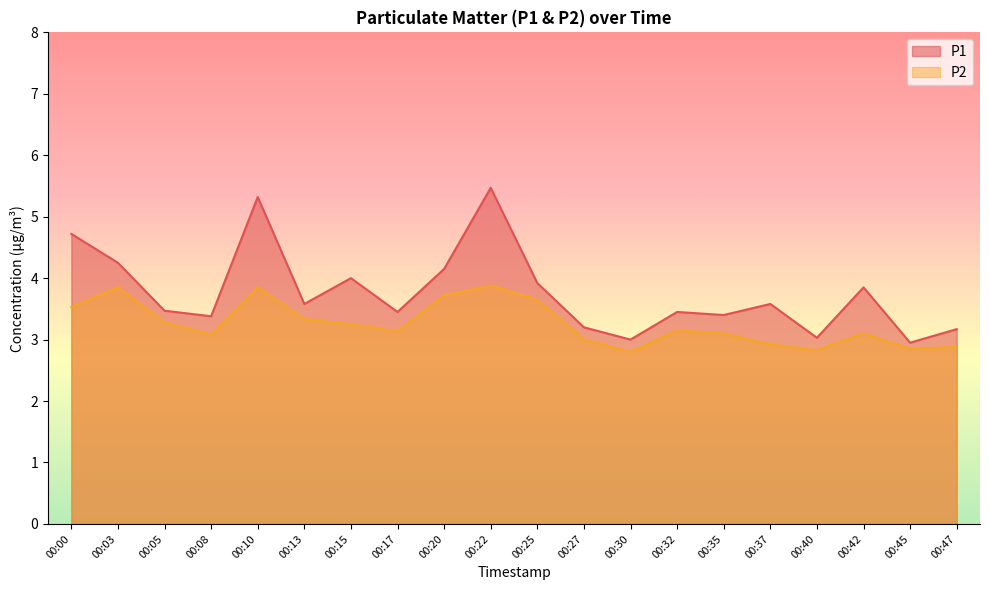

Reading left to right, transcribe all the data shown in this chart.

P1: 00:00=4.7	00:03=4.2	00:05=3.5	00:08=3.4	00:10=5.3	00:13=3.6	00:15=4.0	00:17=3.5	00:20=4.2	00:22=5.5	00:25=3.9	00:27=3.2	00:30=3.0	00:32=3.5	00:35=3.4	00:37=3.6	00:40=3.0	00:42=3.9	00:45=3.0	00:47=3.2
P2: 00:00=3.5	00:03=3.9	00:05=3.3	00:08=3.1	00:10=3.9	00:13=3.3	00:15=3.2	00:17=3.1	00:20=3.7	00:22=3.9	00:25=3.6	00:27=3.0	00:30=2.8	00:32=3.1	00:35=3.1	00:37=2.9	00:40=2.8	00:42=3.1	00:45=2.9	00:47=2.9